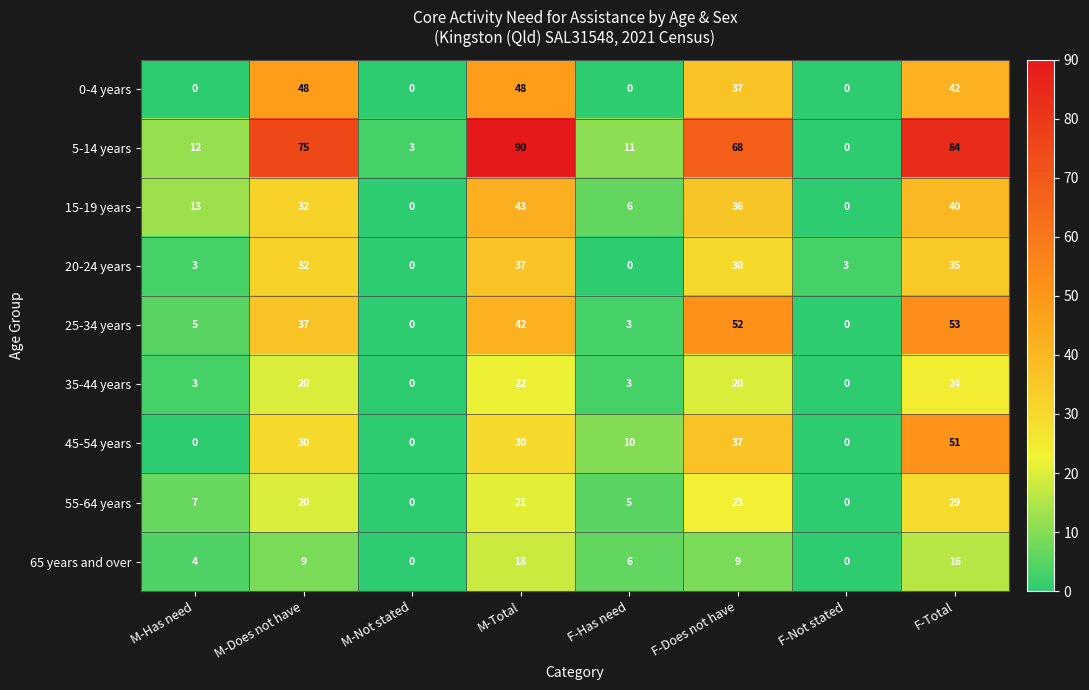

What is the highest value of the 20-24 years series?

37